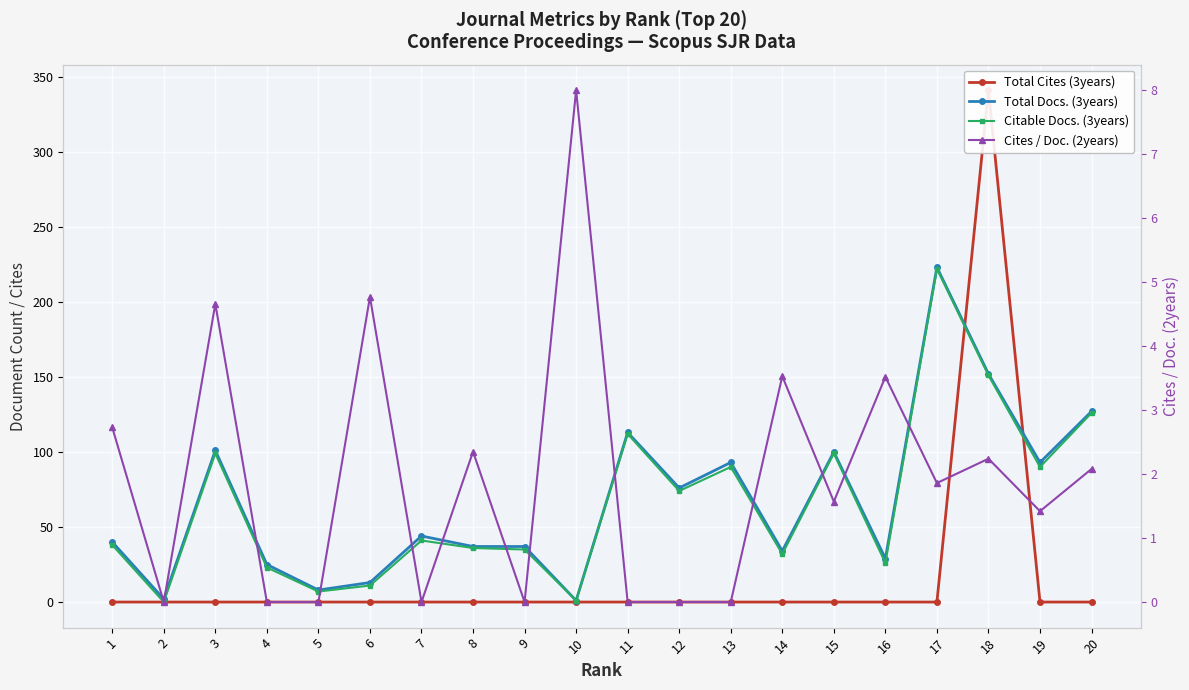

Reading left to right, transcribe all the data shown in this chart.

Total Cites (3years): 0.0	0.0	0.0	0.0	0.0	0.0	0.0	0.0	0.0	0.0	0.0	0.0	0.0	0.0	0.0	0.0	0.0	341.0	0.0	0.0
Total Docs. (3years): 40.0	2.0	101.0	25.0	8.0	13.0	44.0	37.0	37.0	1.0	113.0	76.0	93.0	34.0	100.0	29.0	223.0	152.0	93.0	127.0
Citable Docs. (3years): 38.0	0.0	99.0	23.0	7.0	11.0	41.0	36.0	35.0	1.0	112.0	74.0	90.0	32.0	99.0	26.0	222.0	151.0	90.0	126.0
Cites / Doc. (2years): 2.7	0.0	4.7	0.0	0.0	4.8	0.0	2.4	0.0	8.0	0.0	0.0	0.0	3.5	1.6	3.5	1.9	2.2	1.4	2.1